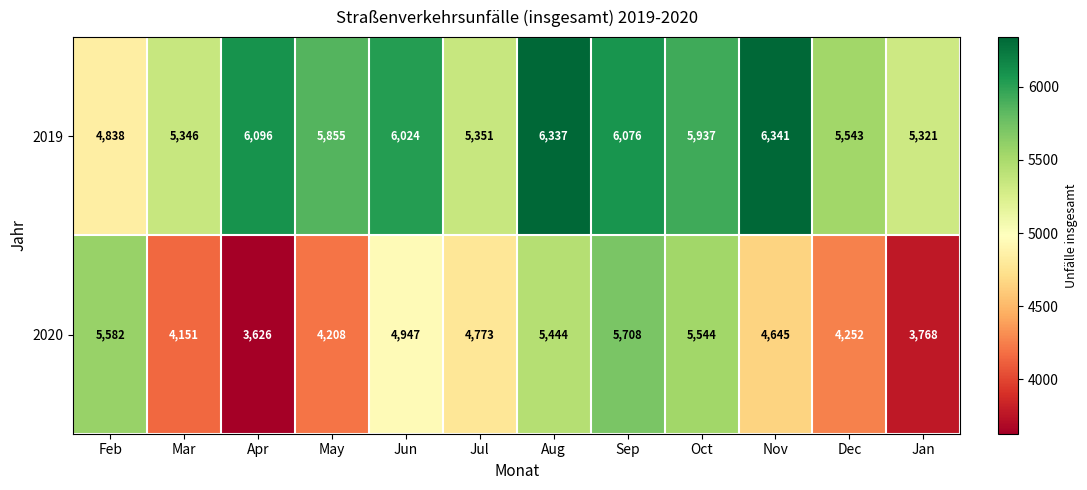

The 2020 series shows 2581 at Feb. True or false?

False